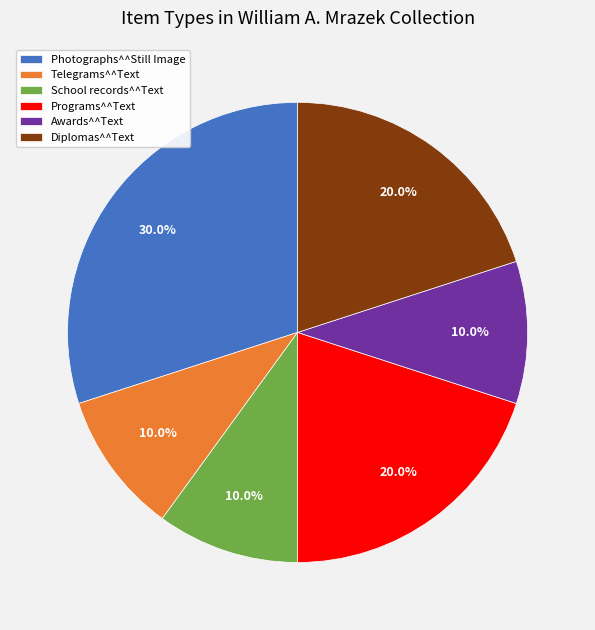

Between Telegrams^^Text and Photographs^^Still Image, which is larger?

Photographs^^Still Image